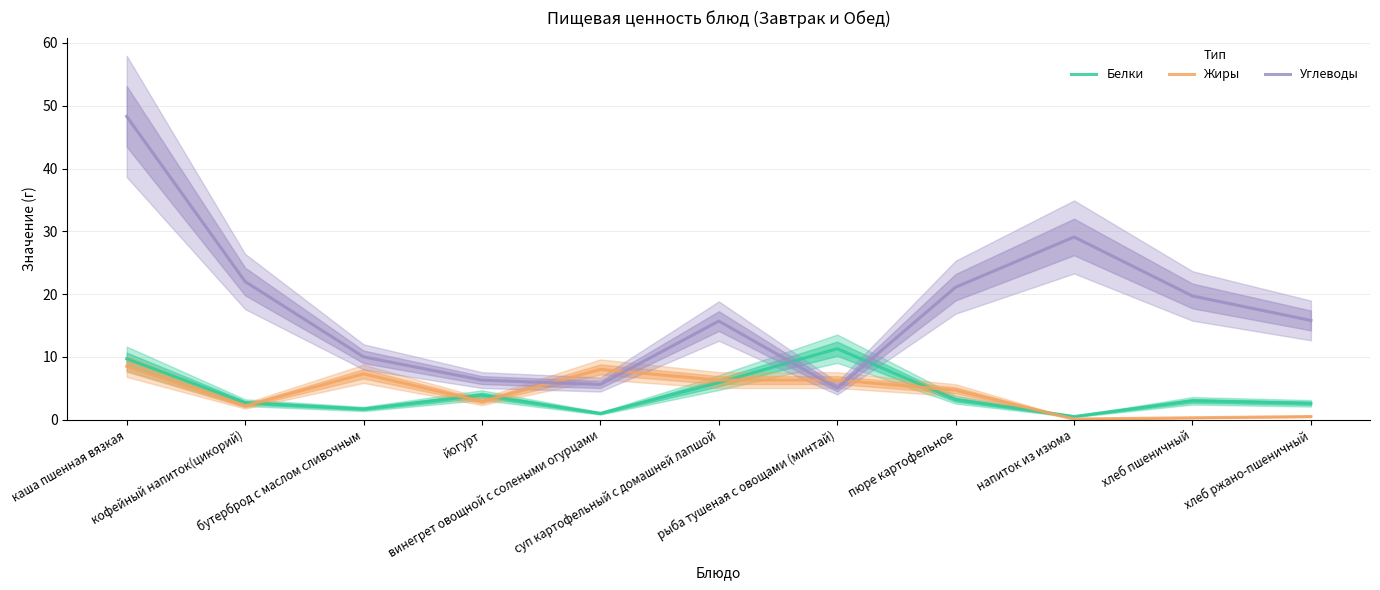

What is the spread (max minus min) of values at напиток из изюма?

29.0